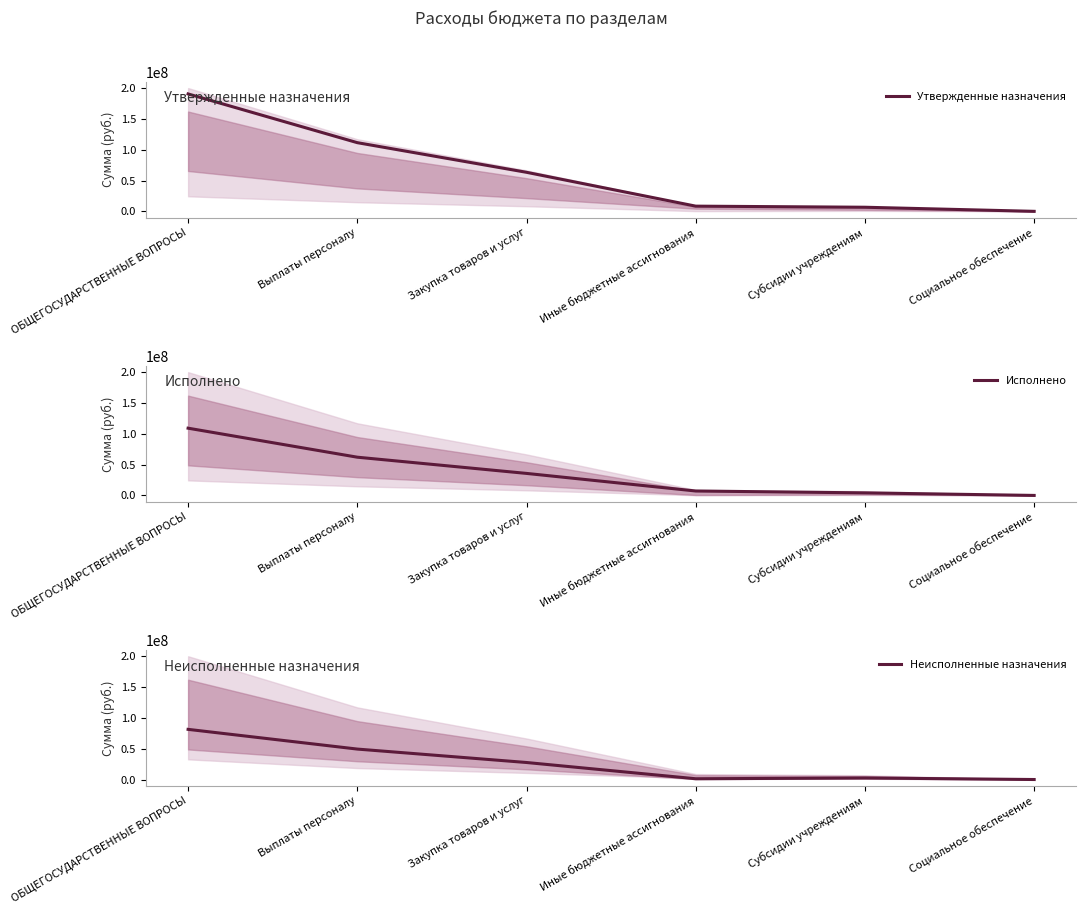

Reading left to right, list all the values displayed in this chart.

Утвержденные назначения: 190866603.0	111647651.5	63466682.7	8446686.2	6664300.0	7282.6
Исполнено: 109325336.3	62157395.8	35798026.3	7211231.6	4151400.0	7282.6
Неисполненные назначения: 81541266.7	49490255.7	27668656.4	1235454.6	2512900.0	0.0